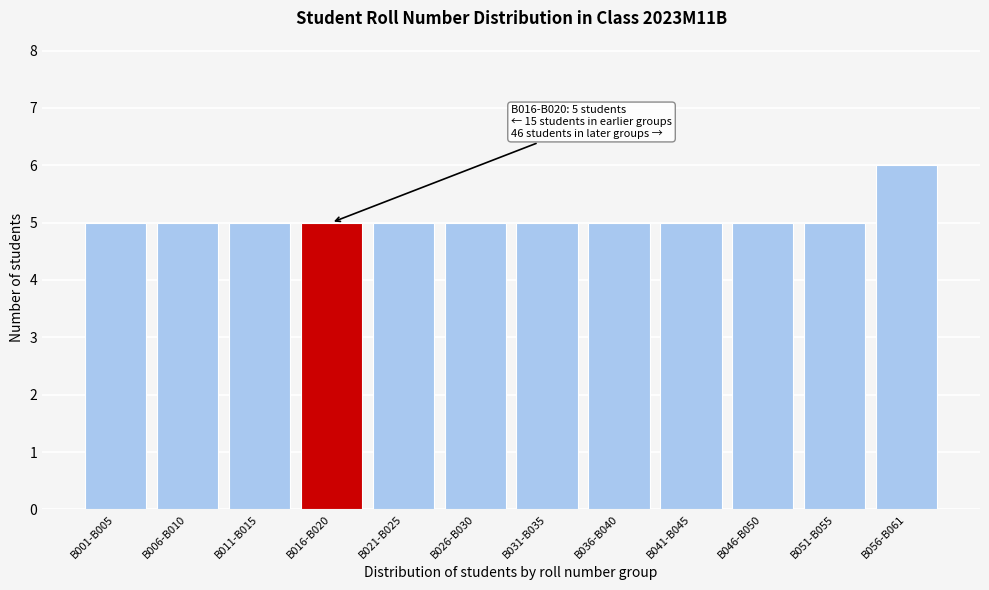

Reading right to left, transcribe all the data shown in this chart.

6	5	5	5	5	5	5	5	5	5	5	5